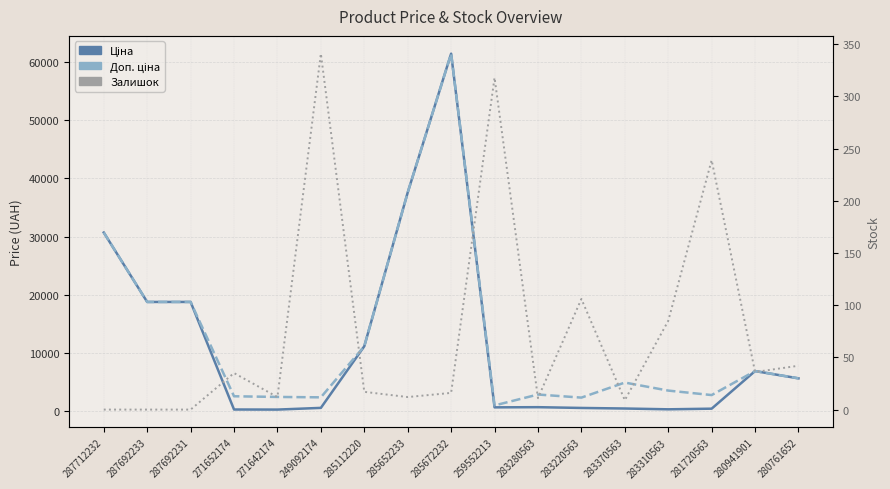

Rank the series at 287712232 from lowest to highest value.

Залишок, Ціна, Доп. ціна